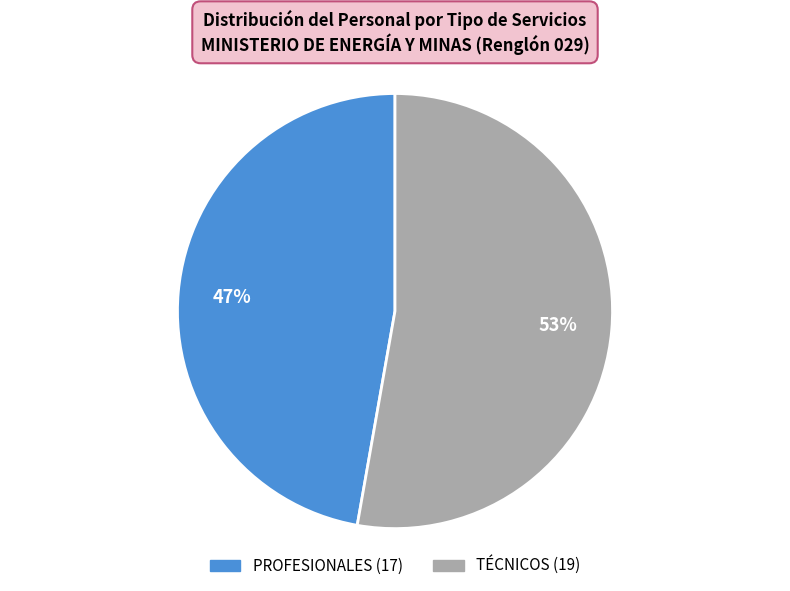

How many slices are in this pie chart?

2